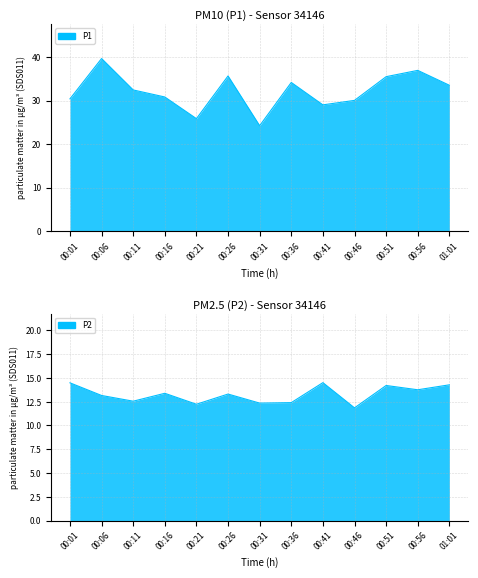

What is the value of the P2 point at the 8th from the left?

12.4